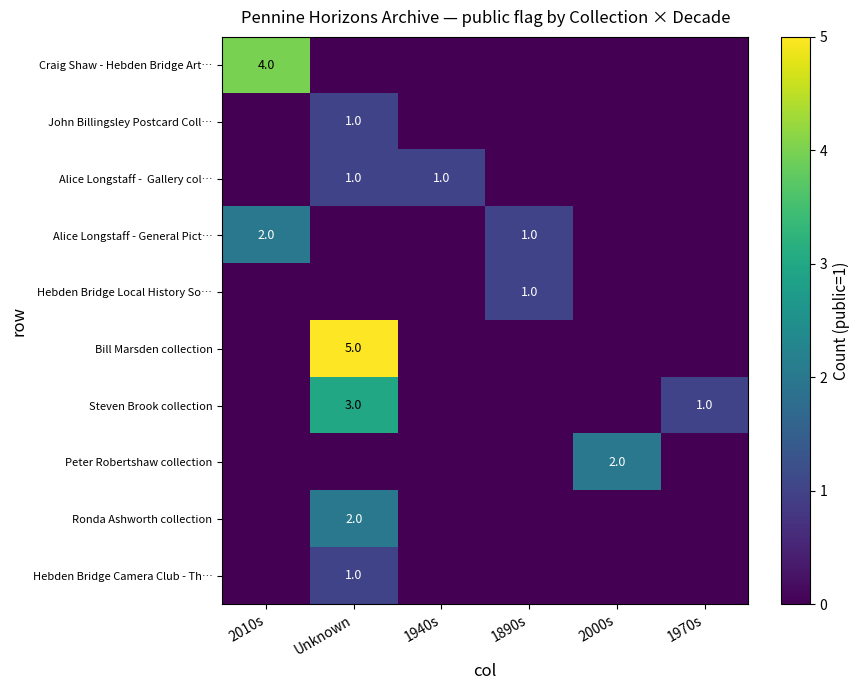

The value of row_1 at Unknown is 1. True or false?

True